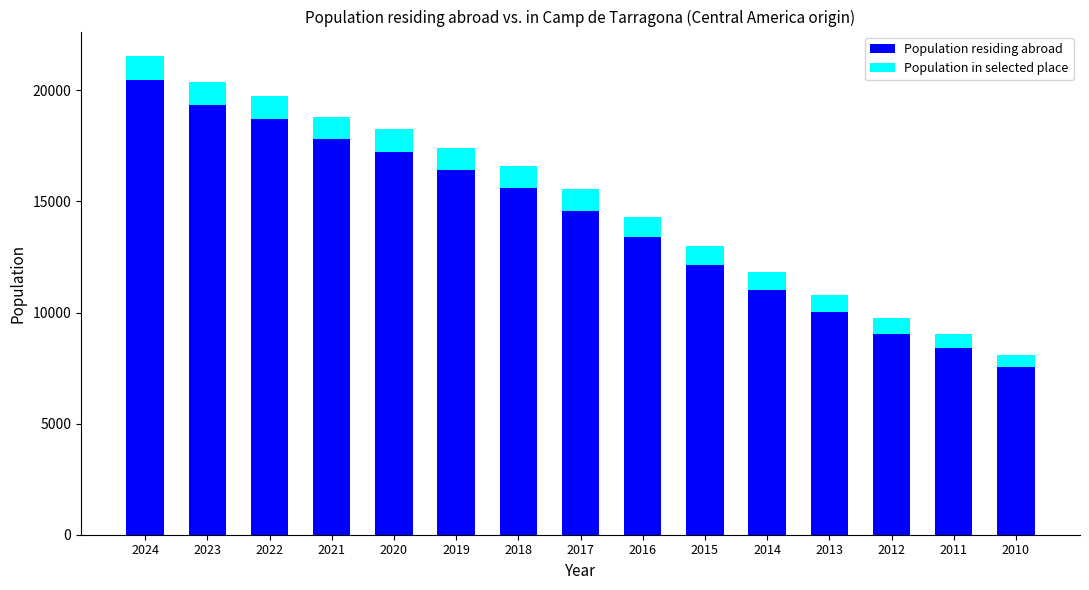

Rank the categories by Population residing abroad value from highest to lowest.

2024, 2023, 2022, 2021, 2020, 2019, 2018, 2017, 2016, 2015, 2014, 2013, 2012, 2011, 2010